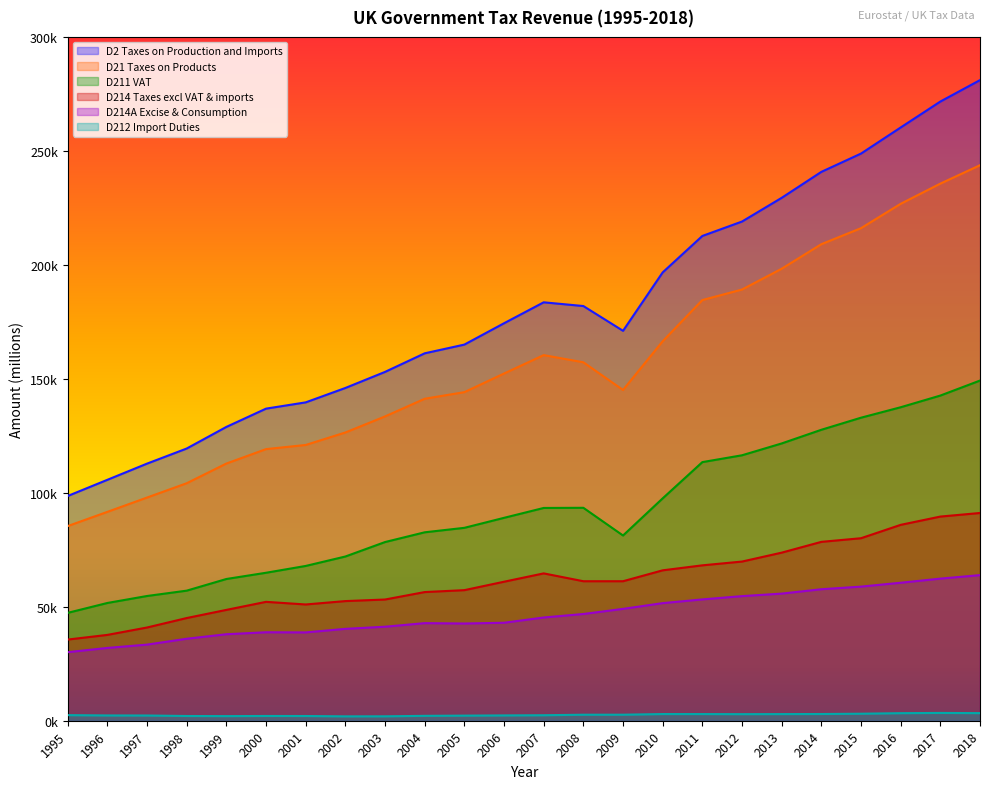

What is the difference between the highest and lowest values at 2006?

172054